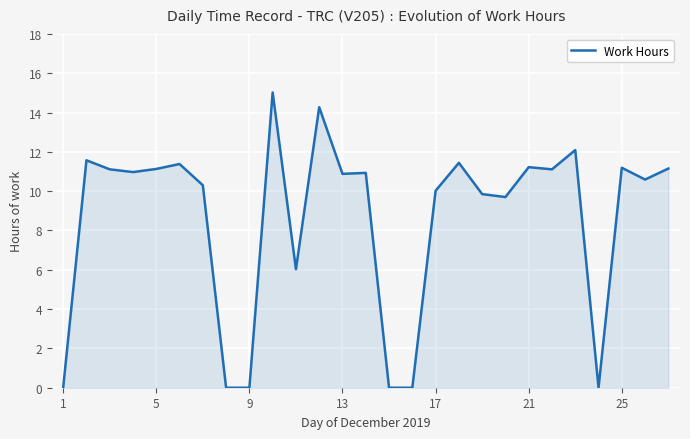

What is the greatest value displayed?

15.0